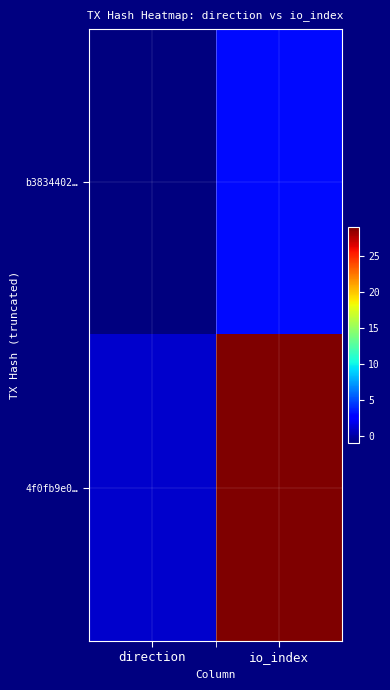

Which series has the largest total across all categories?

4f0fb9e0…